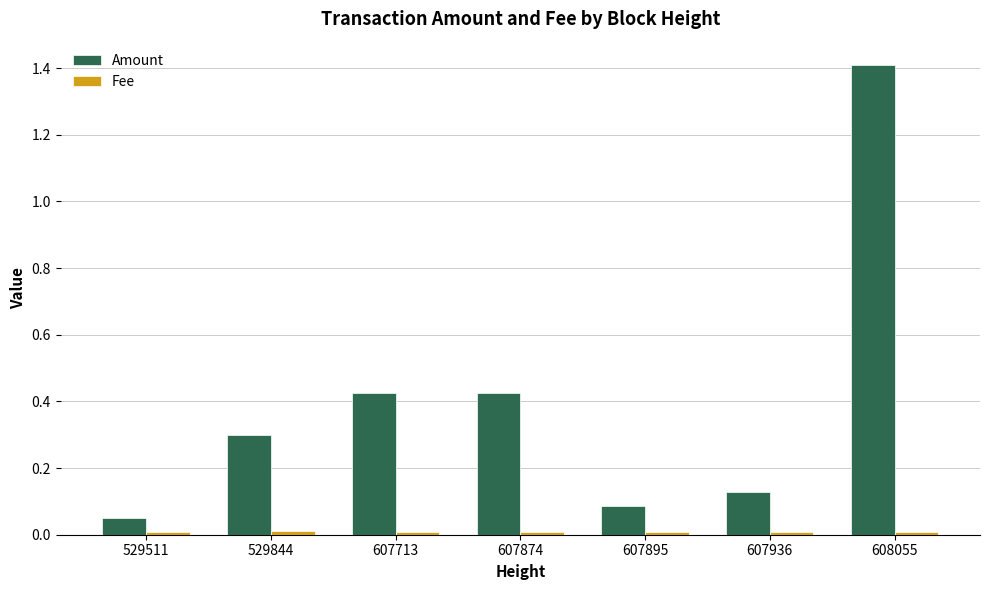

Which series has the largest total across all categories?

Amount